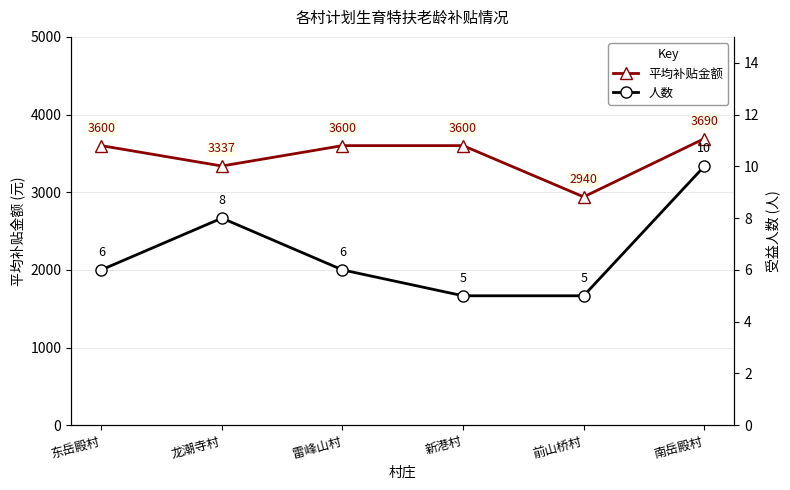

The value of 平均补贴金额 at 前山桥村 is 4218.2. True or false?

False